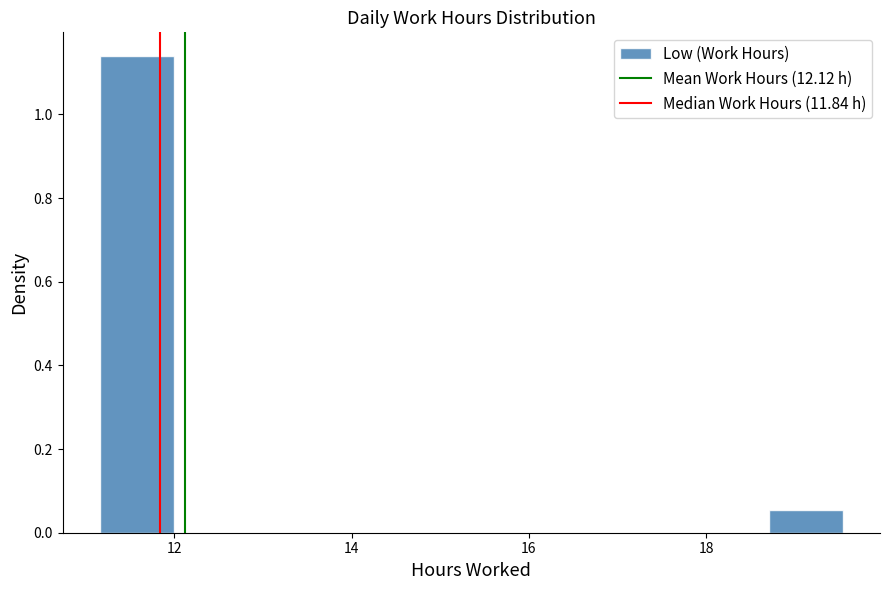

What is the height of the bar covering 18.8 to 19.6 on the x-axis? Neither the bar edges nor the heights are printed on the chart, so give them approximately, as read against the axes.

0.06